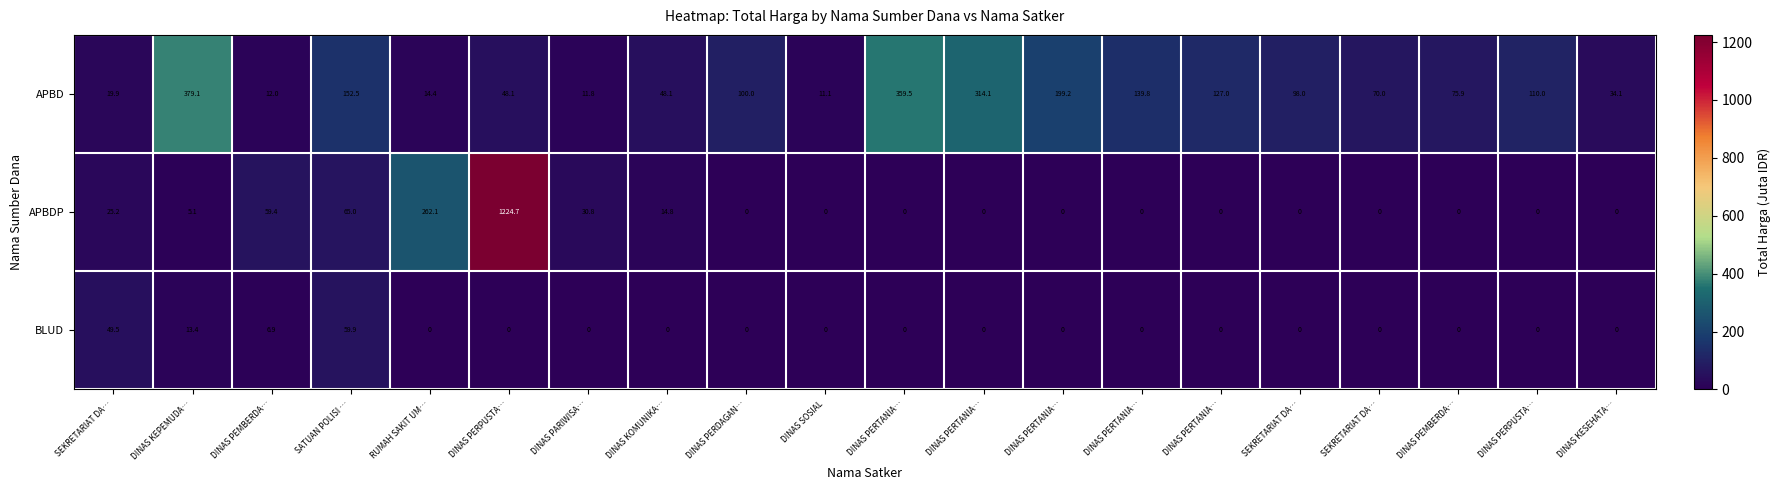

Which series has the largest total across all categories?

APBD